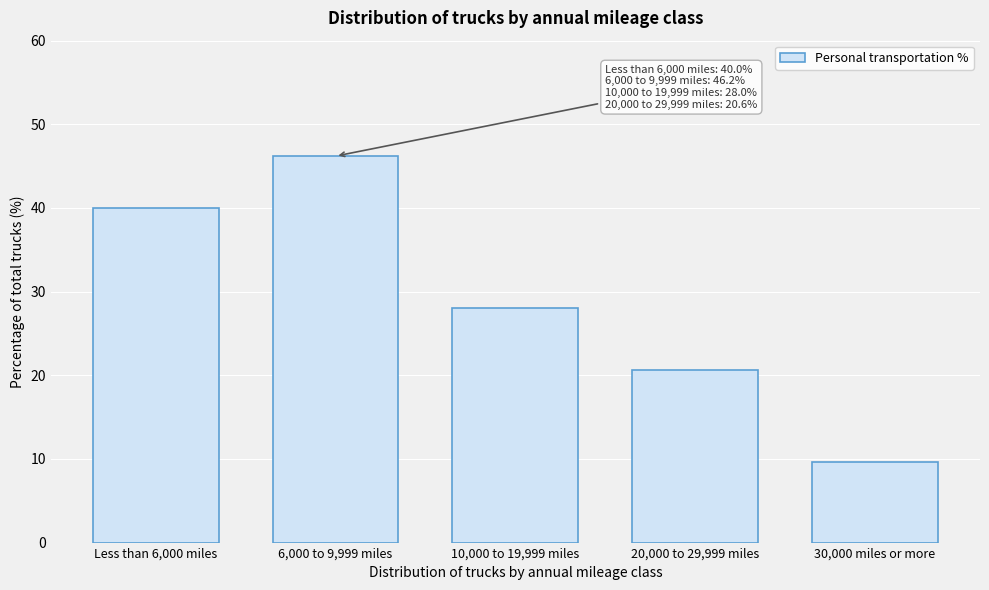

Reading right to left, list all the values displayed in this chart.

9.6	20.6	28.0	46.2	40.0